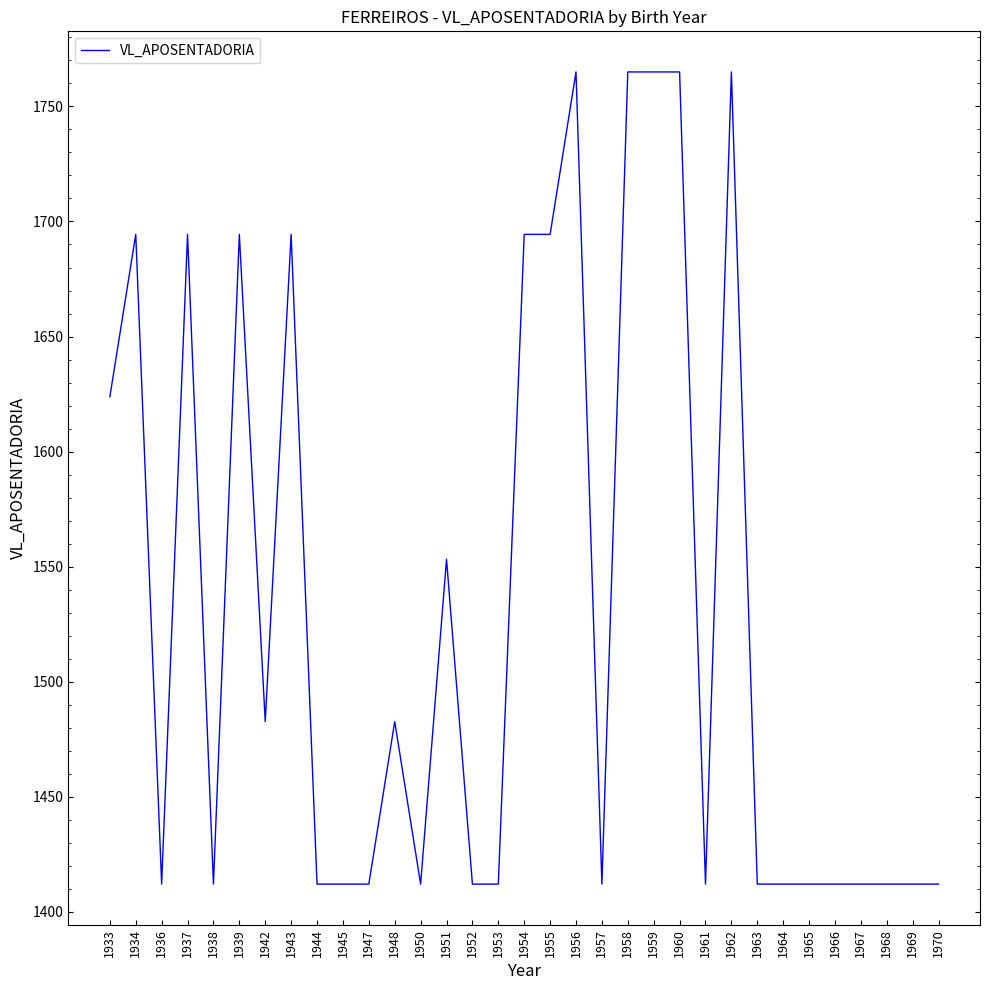

Reading left to right, what are all the values shown in this chart?

1933=1623.8	1934=1694.4	1936=1412.0	1937=1694.4	1938=1412.0	1939=1694.4	1942=1482.6	1943=1694.4	1944=1412.0	1945=1412.0	1947=1412.0	1948=1482.6	1950=1412.0	1951=1553.2	1952=1412.0	1953=1412.0	1954=1694.4	1955=1694.4	1956=1765.0	1957=1412.0	1958=1765.0	1959=1765.0	1960=1765.0	1961=1412.0	1962=1765.0	1963=1412.0	1964=1412.0	1965=1412.0	1966=1412.0	1967=1412.0	1968=1412.0	1969=1412.0	1970=1412.0